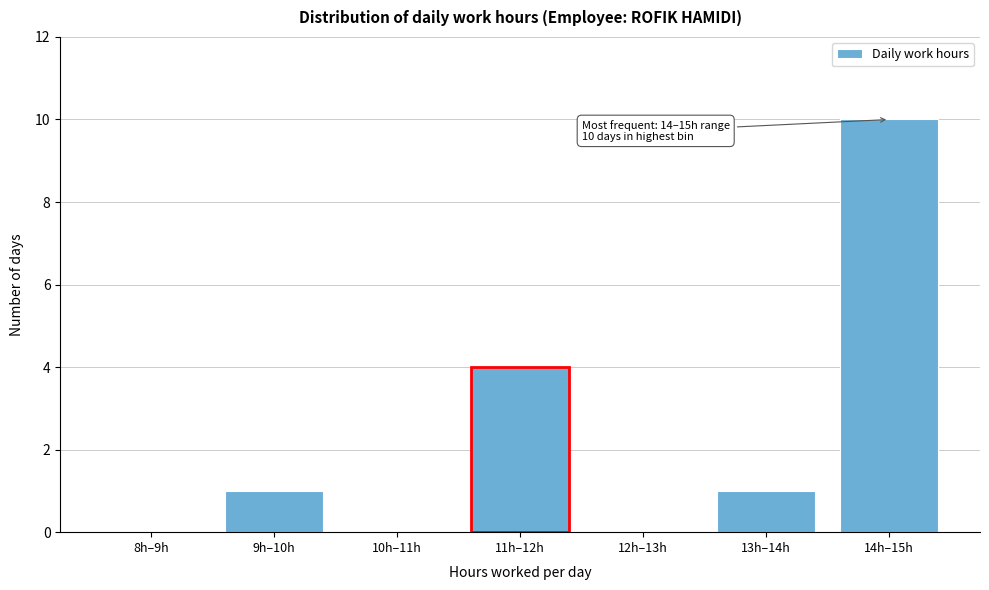

Reading left to right, what are all the values shown in this chart?

8h–9h=0	9h–10h=1	10h–11h=0	11h–12h=4	12h–13h=0	13h–14h=1	14h–15h=10